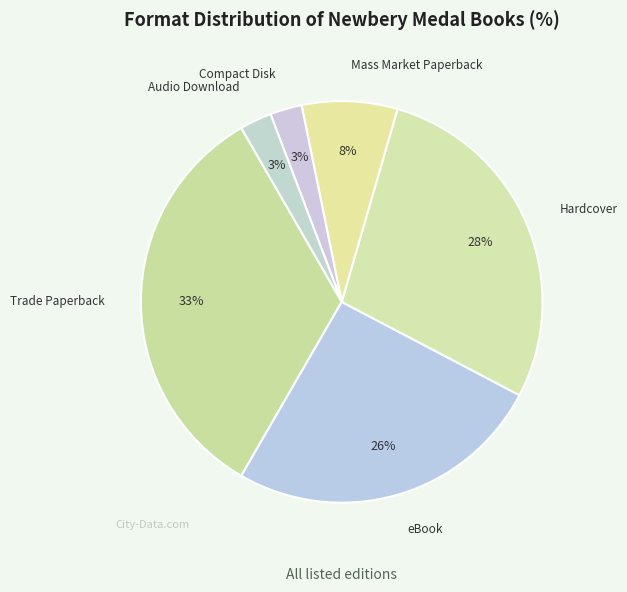

The Trade Paperback slice represents 40% of the pie. True or false?

False